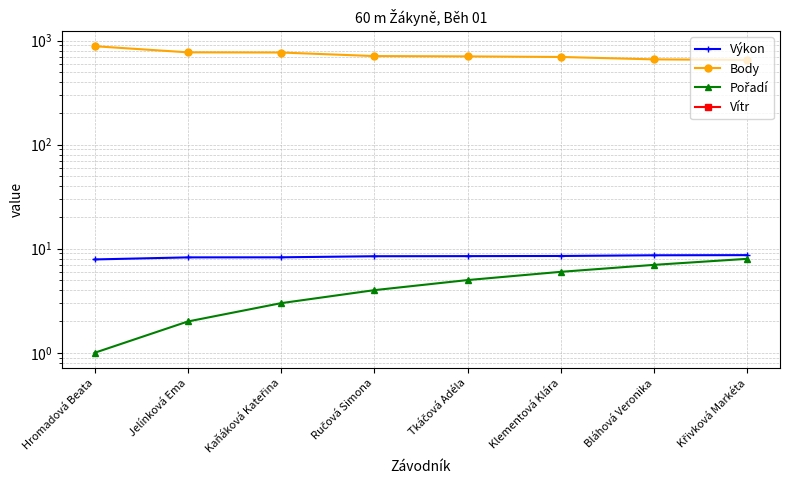

What is the maximum value for Výkon?

8.7